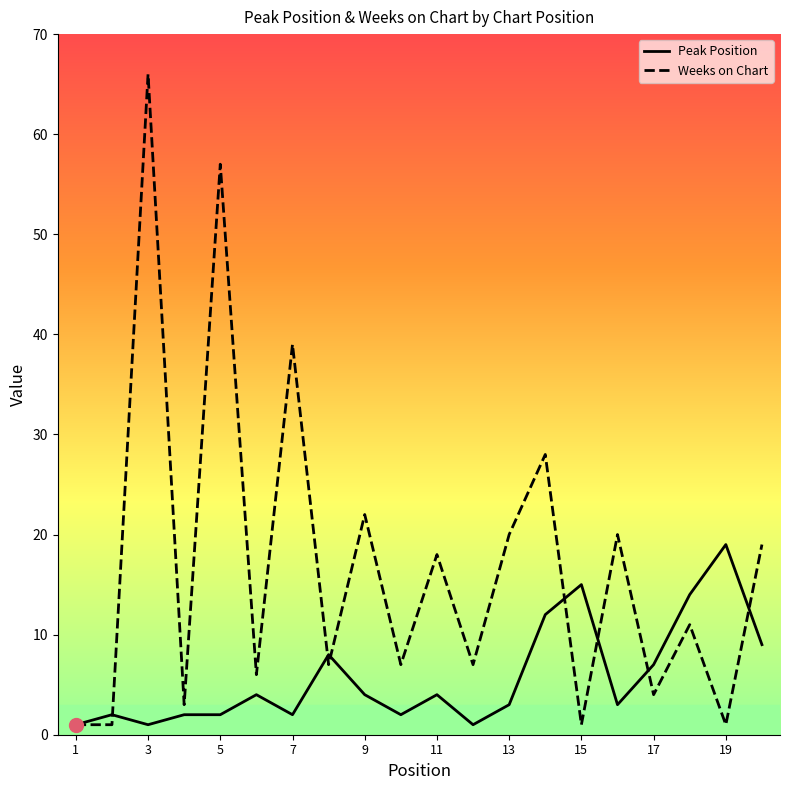

What is the value of the Peak Position point at the 9th from the left?

4